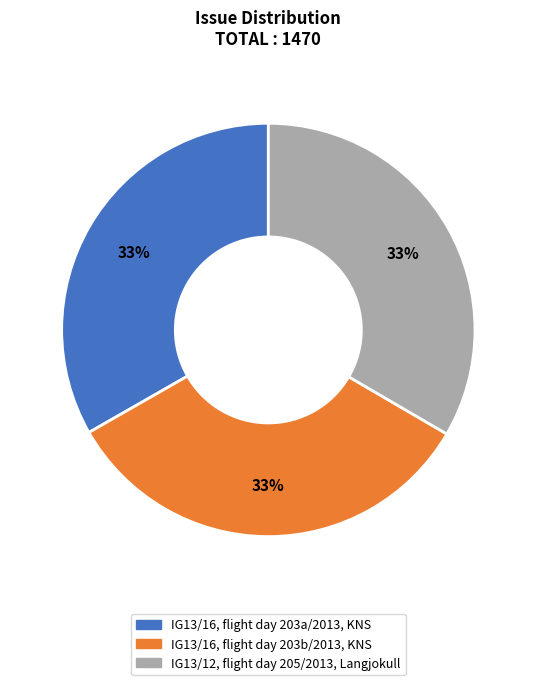

What percentage is the IG13/16, flight day 203a/2013, KNS slice, to the nearest percent?

33%